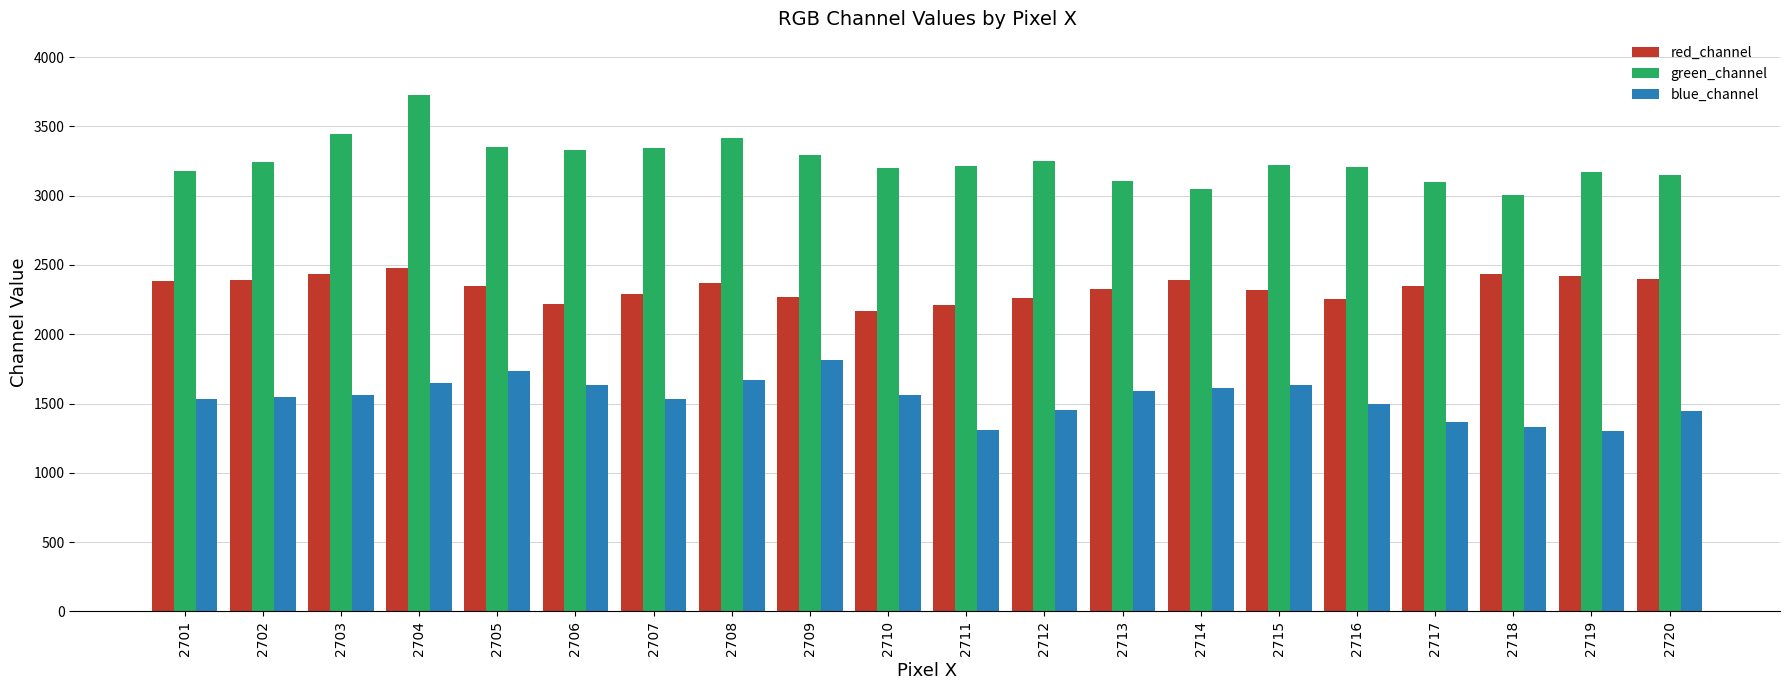

Rank the series by their maximum value, from highest to lowest.

green_channel, red_channel, blue_channel